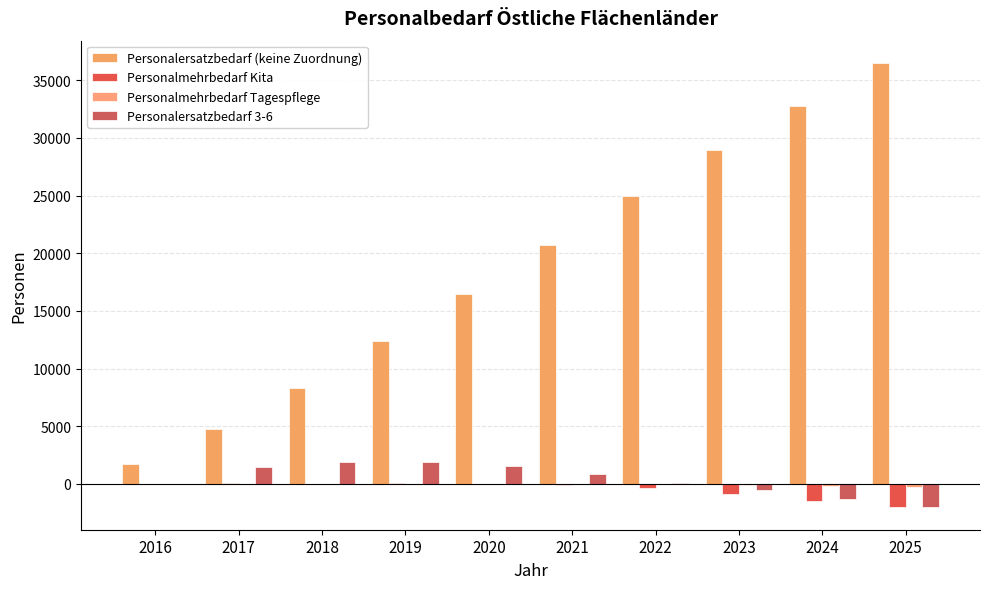

Are the bars horizontal?

No